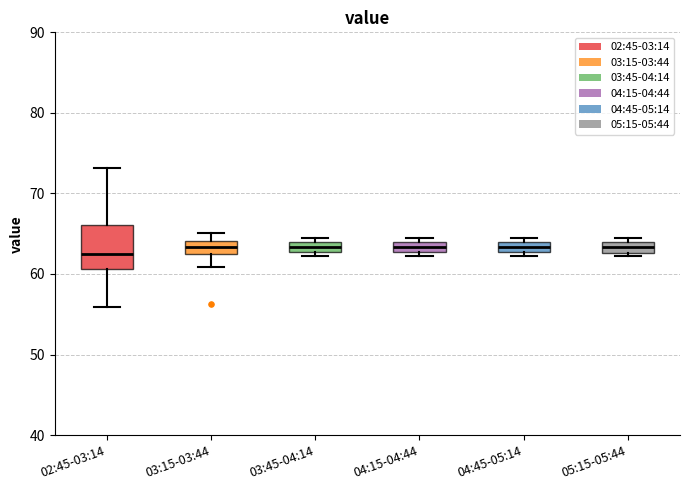

Comparing the boxes themselves (not the whiskers), which one is the tallest?

02:45-03:14